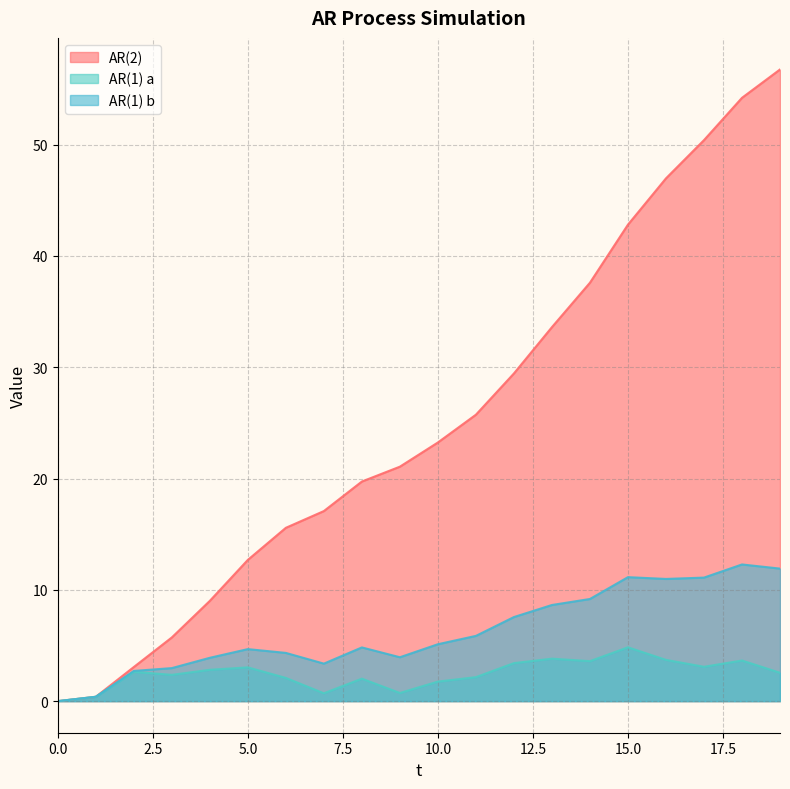

Reading left to right, list all the values displayed in this chart.

AR(2): 0=0.0	1=0.4	2=3.1	3=5.7	4=9.0	5=12.7	6=15.6	7=17.1	8=19.7	9=21.1	10=23.2	11=25.7	12=29.4	13=33.6	14=37.6	15=42.8	16=47.0	17=50.4	18=54.2	19=56.7
AR(1) a: 0=0.0	1=0.4	2=2.6	3=2.4	4=2.8	5=3.0	6=2.1	7=0.7	8=2.0	9=0.7	10=1.8	11=2.2	12=3.4	13=3.8	14=3.6	15=4.8	16=3.7	17=3.1	18=3.6	19=2.5
AR(1) b: 0=0.0	1=0.4	2=2.7	3=3.0	4=3.9	5=4.7	6=4.3	7=3.4	8=4.8	9=3.9	10=5.1	11=5.9	12=7.6	13=8.6	14=9.2	15=11.1	16=11.0	17=11.1	18=12.3	19=11.9